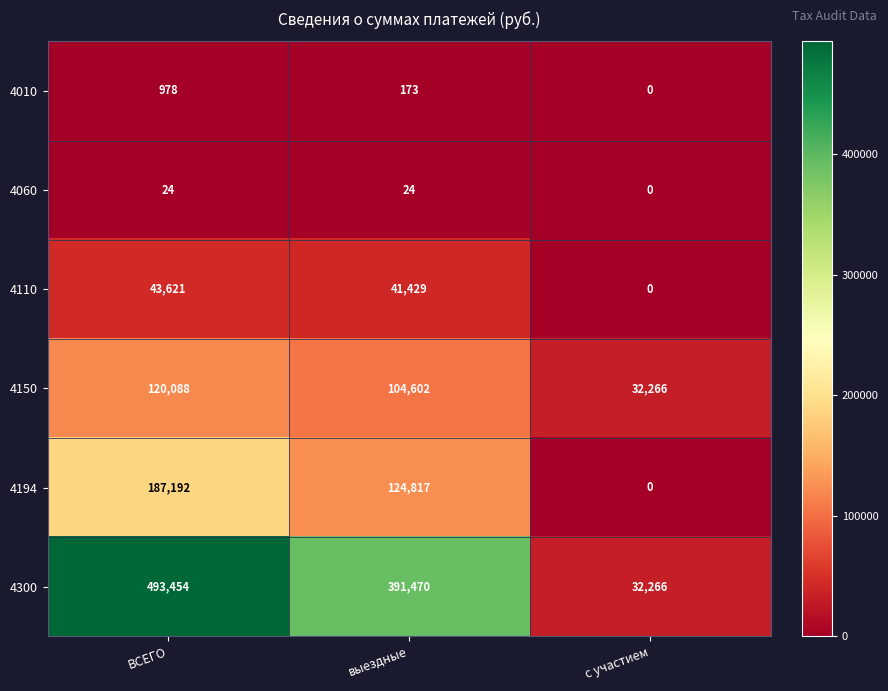

Which series has the largest range (max minus min)?

4300